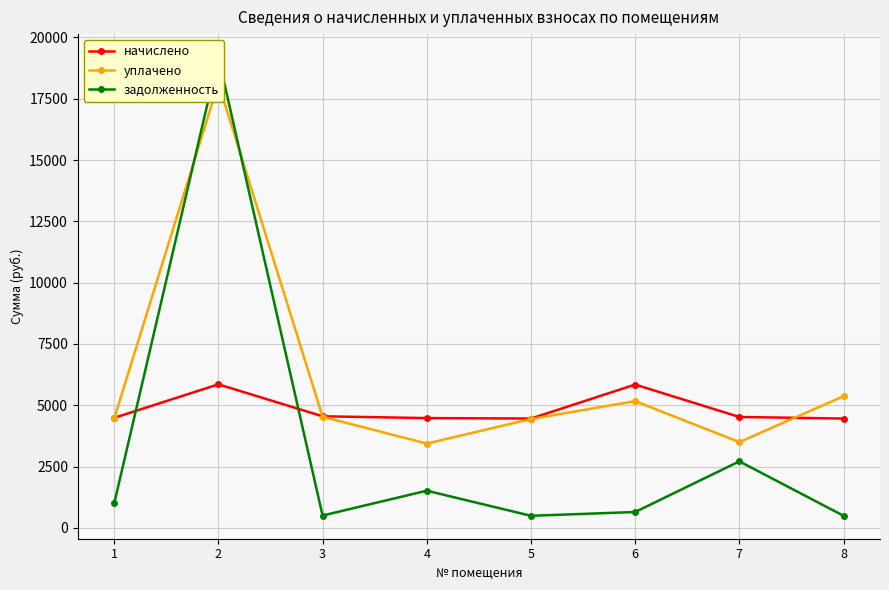

Which label corresponds to the smallest value in the chart?

5